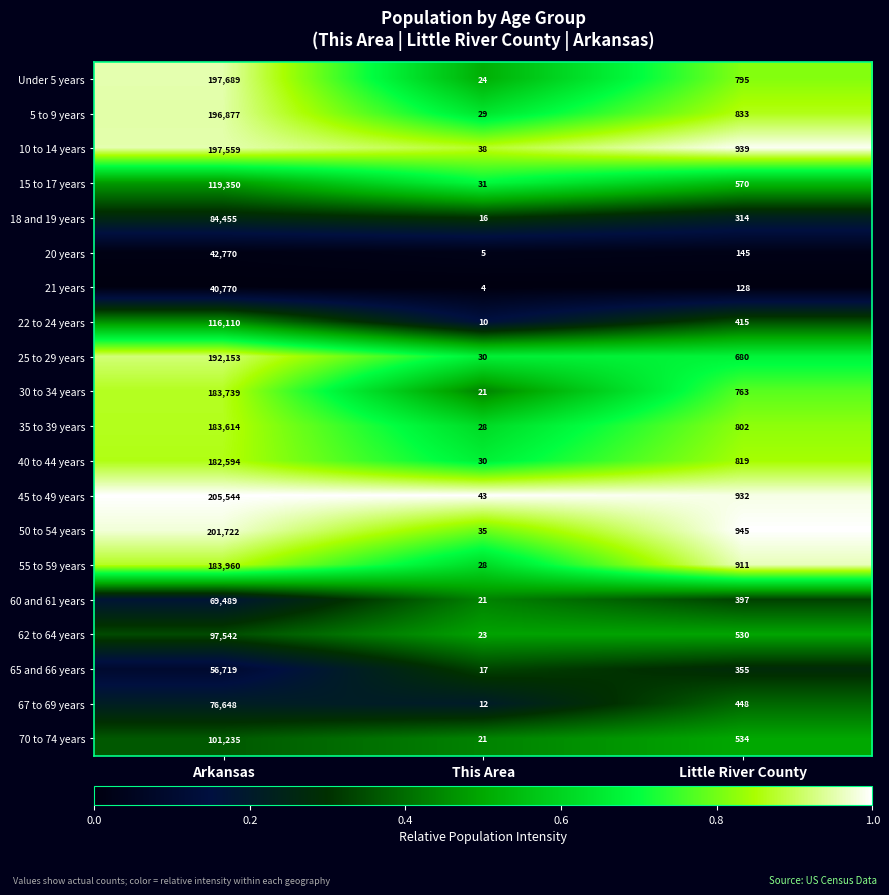

List the series in order of their peak value, highest first.

45 to 49 years, 50 to 54 years, Under 5 years, 10 to 14 years, 5 to 9 years, 25 to 29 years, 55 to 59 years, 30 to 34 years, 35 to 39 years, 40 to 44 years, 15 to 17 years, 22 to 24 years, 70 to 74 years, 62 to 64 years, 18 and 19 years, 67 to 69 years, 60 and 61 years, 65 and 66 years, 20 years, 21 years